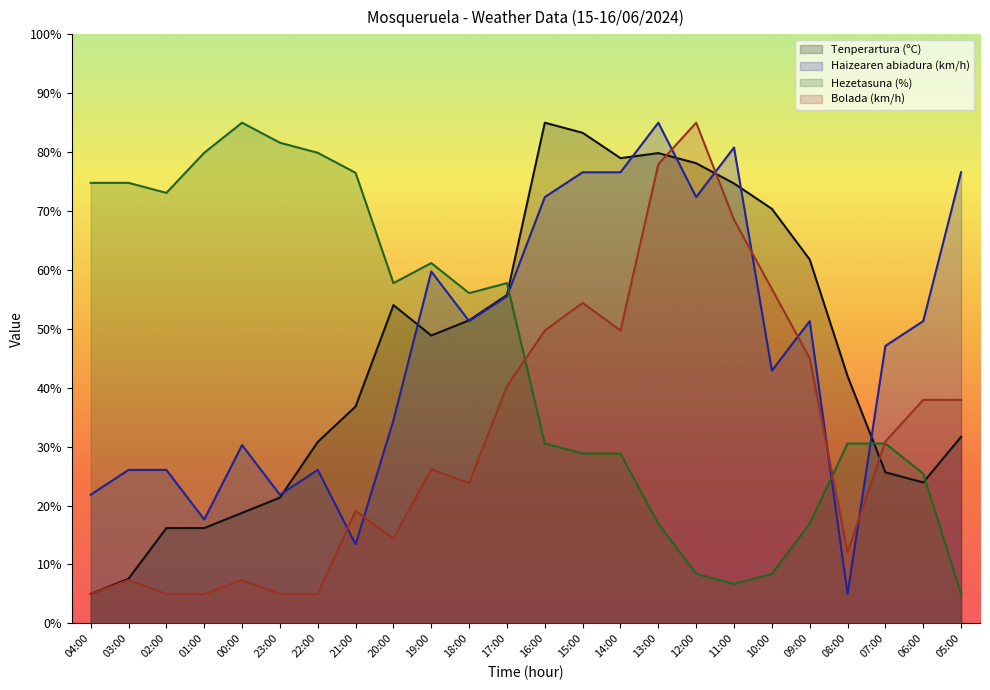

Reading right to left, what are all the values shown in this chart?

Tenperartura (ºC): 05:00=31.7	06:00=23.9	07:00=25.6	08:00=42.0	09:00=61.8	10:00=70.4	11:00=74.7	12:00=78.1	13:00=79.8	14:00=79.0	15:00=83.3	16:00=85.0	17:00=55.8	18:00=51.5	19:00=48.9	20:00=54.0	21:00=36.8	22:00=30.8	23:00=21.3	00:00=18.8	01:00=16.2	02:00=16.2	03:00=7.6	04:00=5.0
Haizearen abiadura (km/h): 05:00=76.6	06:00=51.3	07:00=47.1	08:00=5.0	09:00=51.3	10:00=42.9	11:00=80.8	12:00=72.4	13:00=85.0	14:00=76.6	15:00=76.6	16:00=72.4	17:00=55.5	18:00=51.3	19:00=59.7	20:00=34.5	21:00=13.4	22:00=26.1	23:00=21.8	00:00=30.3	01:00=17.6	02:00=26.1	03:00=26.1	04:00=21.8
Hezetasuna (%): 05:00=5.0	06:00=25.4	07:00=30.5	08:00=30.5	09:00=16.9	10:00=8.4	11:00=6.7	12:00=8.4	13:00=16.9	14:00=28.8	15:00=28.8	16:00=30.5	17:00=57.8	18:00=56.1	19:00=61.2	20:00=57.8	21:00=76.5	22:00=79.9	23:00=81.6	00:00=85.0	01:00=79.9	02:00=73.1	03:00=74.8	04:00=74.8
Bolada (km/h): 05:00=37.9	06:00=37.9	07:00=30.9	08:00=12.1	09:00=45.0	10:00=56.8	11:00=68.5	12:00=85.0	13:00=77.9	14:00=49.7	15:00=54.4	16:00=49.7	17:00=40.3	18:00=23.8	19:00=26.2	20:00=14.4	21:00=19.1	22:00=5.0	23:00=5.0	00:00=7.4	01:00=5.0	02:00=5.0	03:00=7.4	04:00=5.0